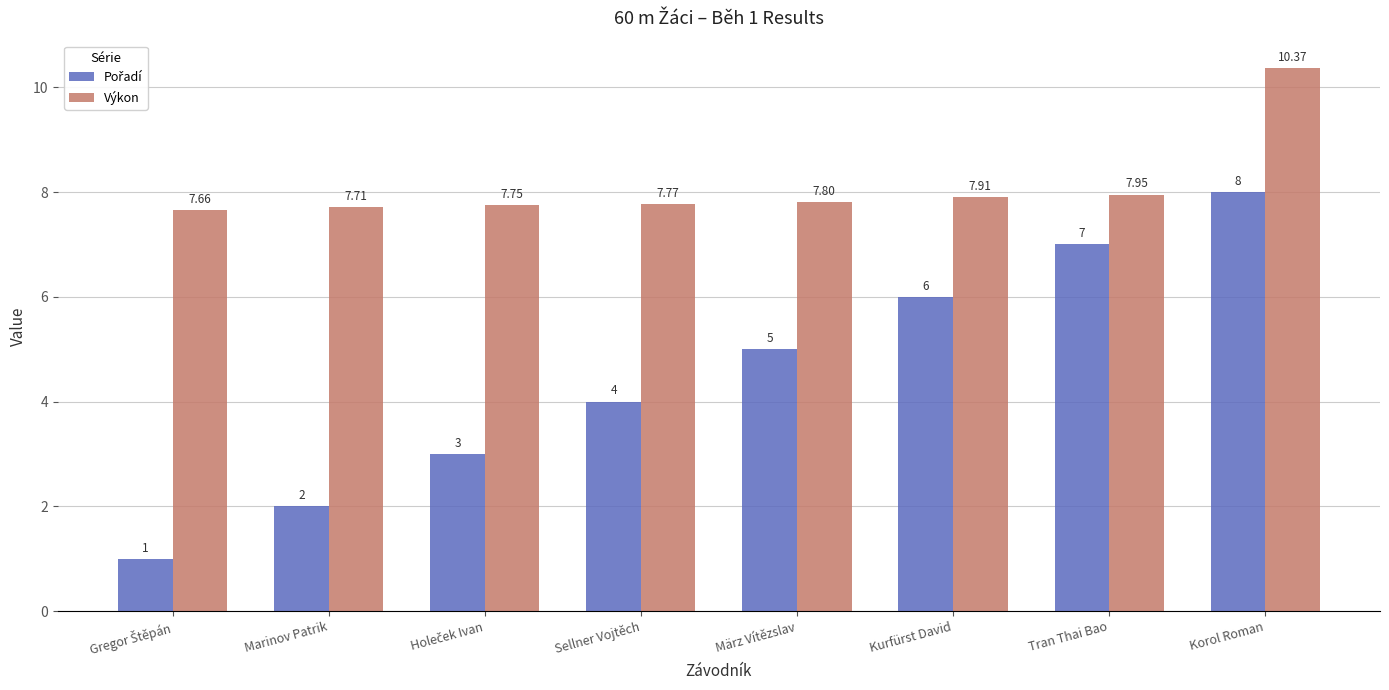

At which label does Výkon reach its peak?

Korol Roman